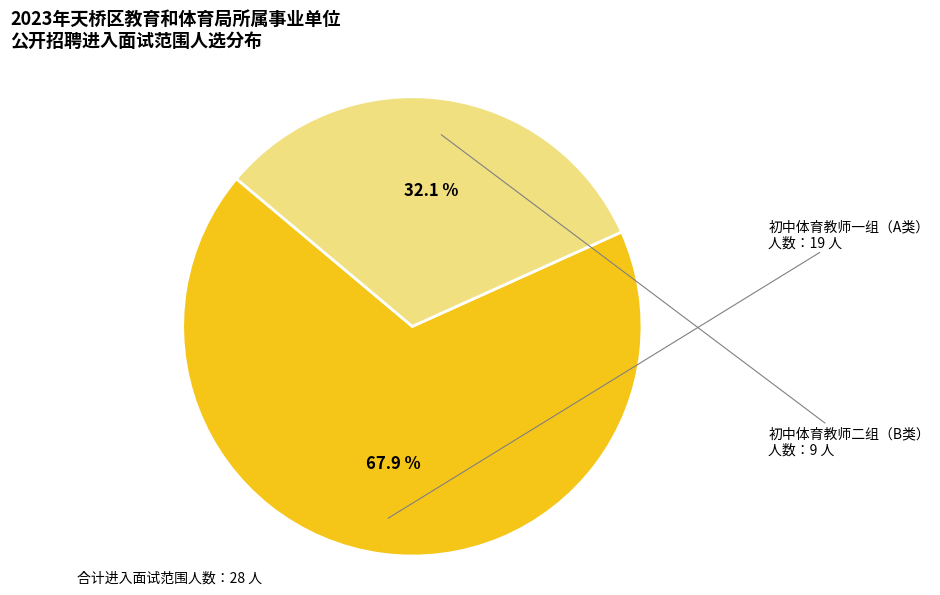

Which slice is the largest?

初中体育教师一组（A类）